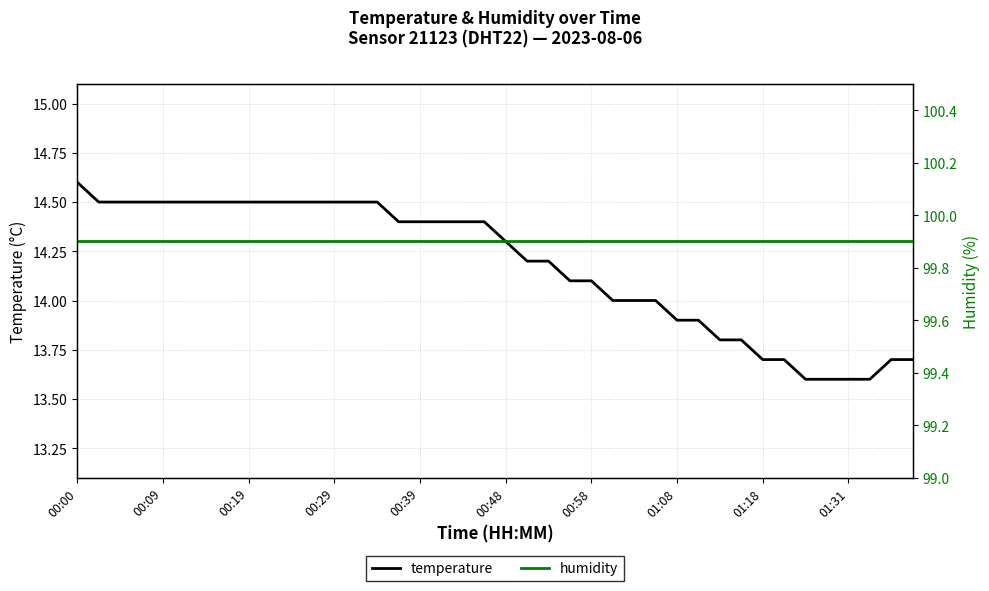

What is the smallest value displayed?

13.6